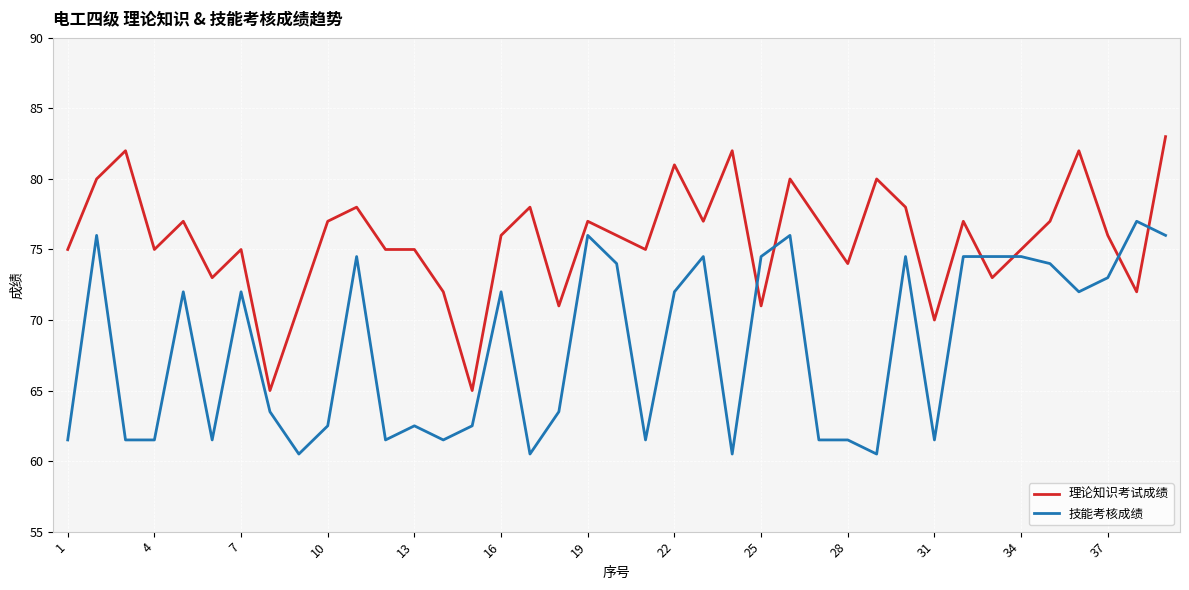

What is the average value of the 理论知识考试成绩 series?

75.7